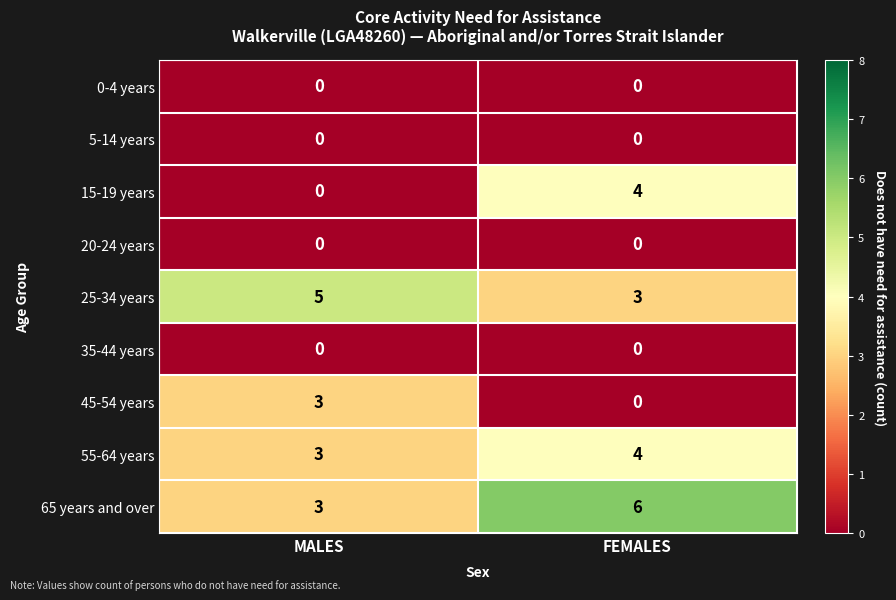

What is the difference between the 65 years and over values at FEMALES and MALES?

3